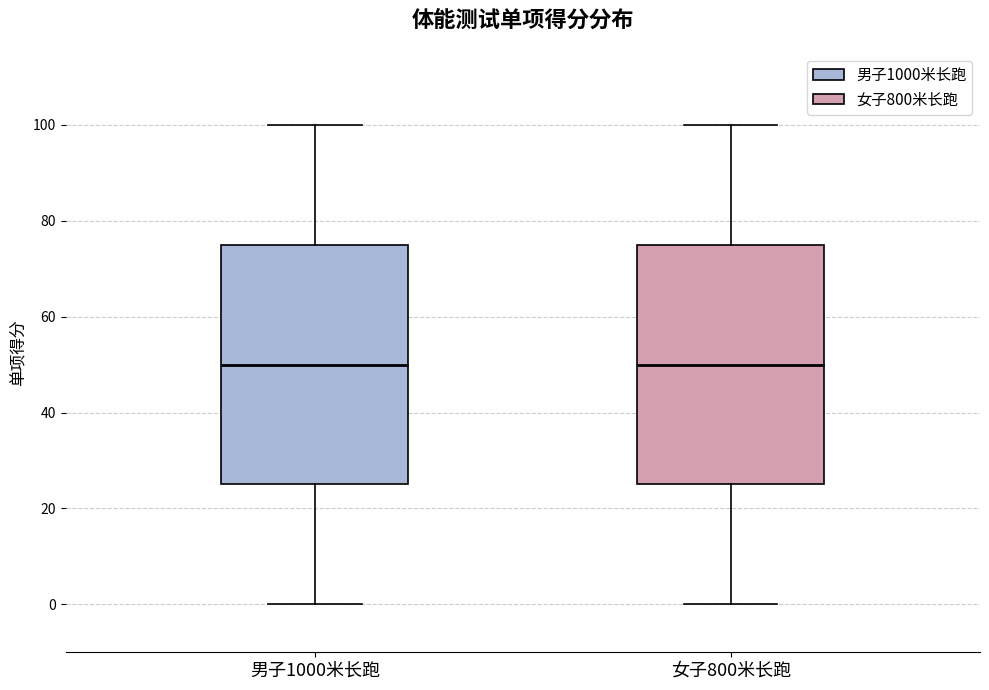

Where is the lower edge of the box for 女子800米长跑 on the y-axis? The values are not printed on the chart, so give them approximately, as read against the axis.

26